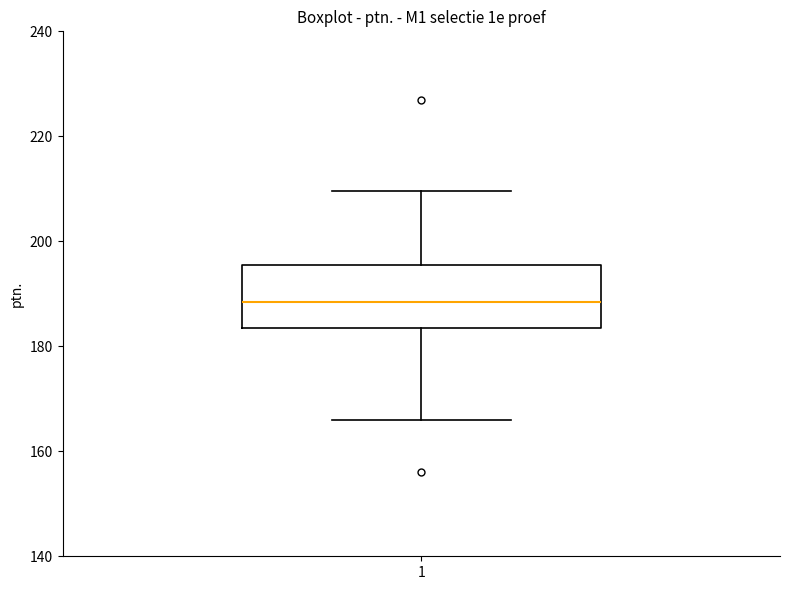

Read this box plot against the y-axis: the position of the median line, the range covered by the box, and the ends of both whiskers. The values are not printed on the chart, so give them approximately, as read against the axis.

median 188, box 184 to 196, whiskers 166 to 210